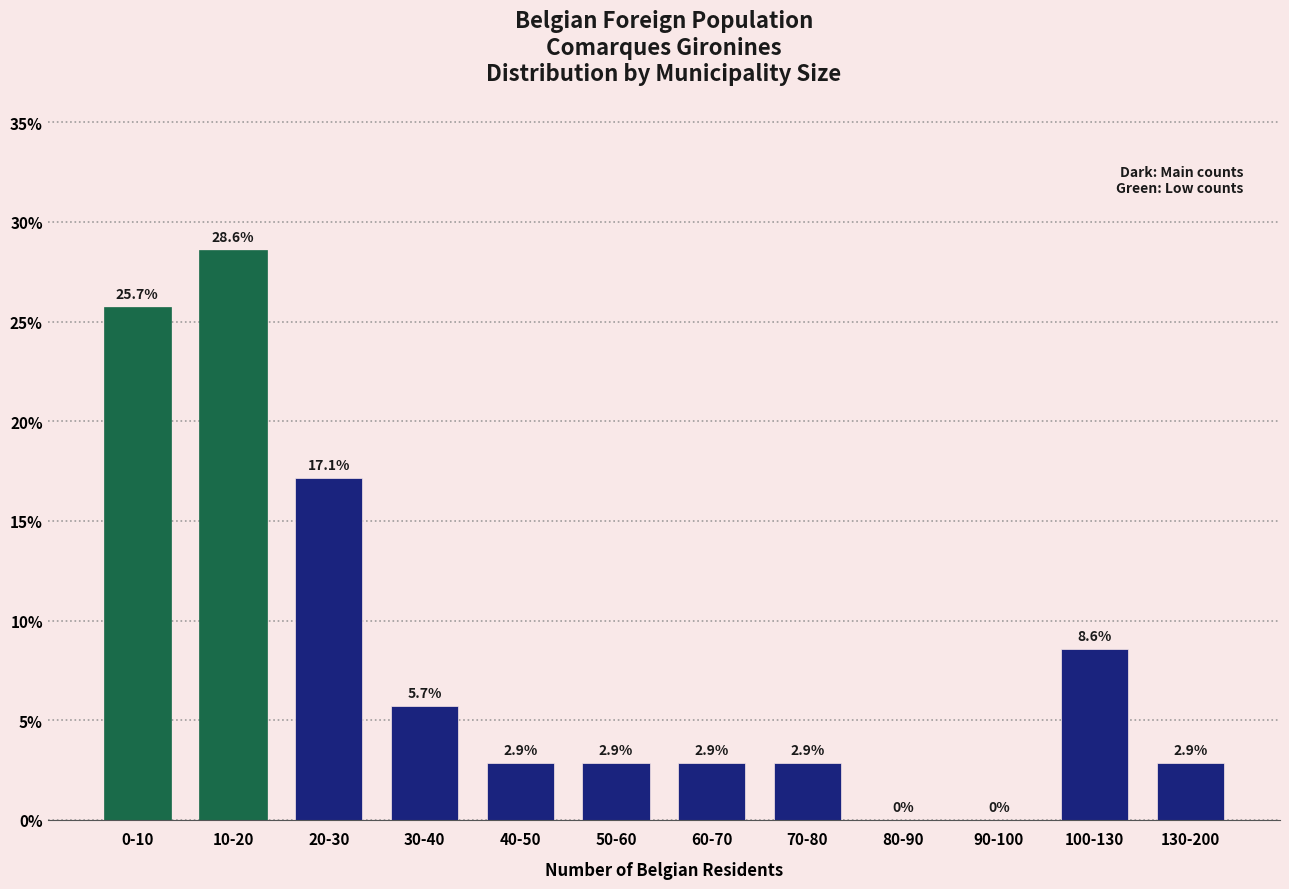

Reading right to left, list all the values displayed in this chart.

130-200=2.9	100-130=8.6	90-100=0.0	80-90=0.0	70-80=2.9	60-70=2.9	50-60=2.9	40-50=2.9	30-40=5.7	20-30=17.1	10-20=28.6	0-10=25.7